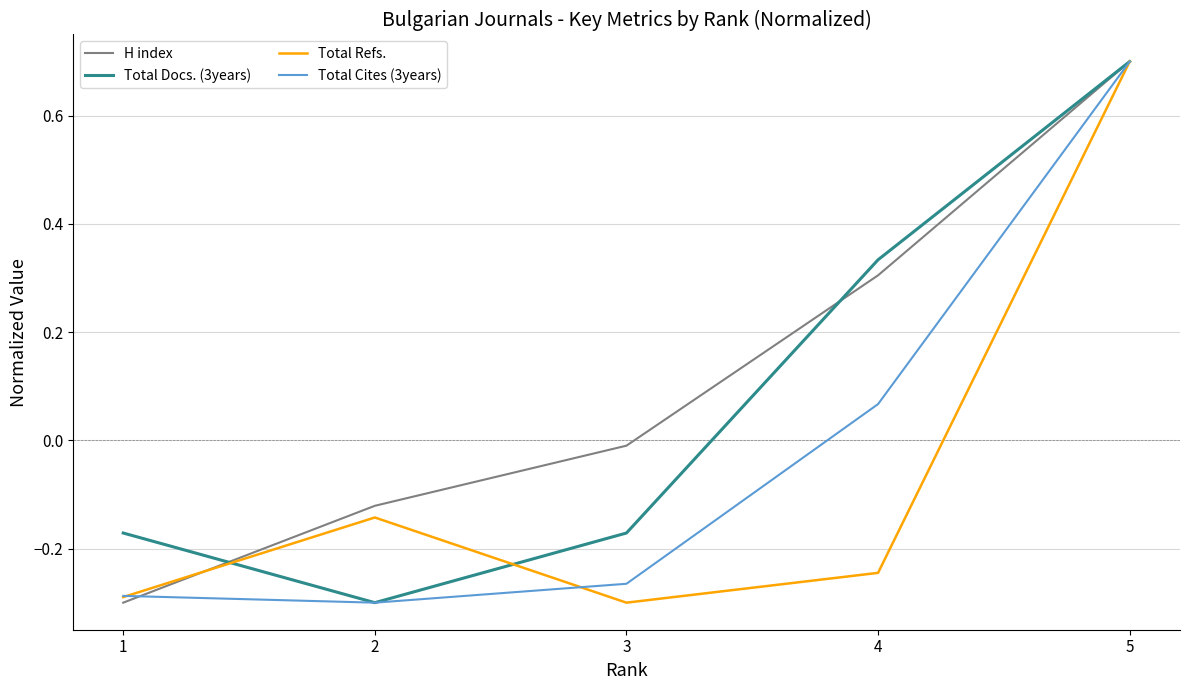

How many categories are shown in the chart?

5